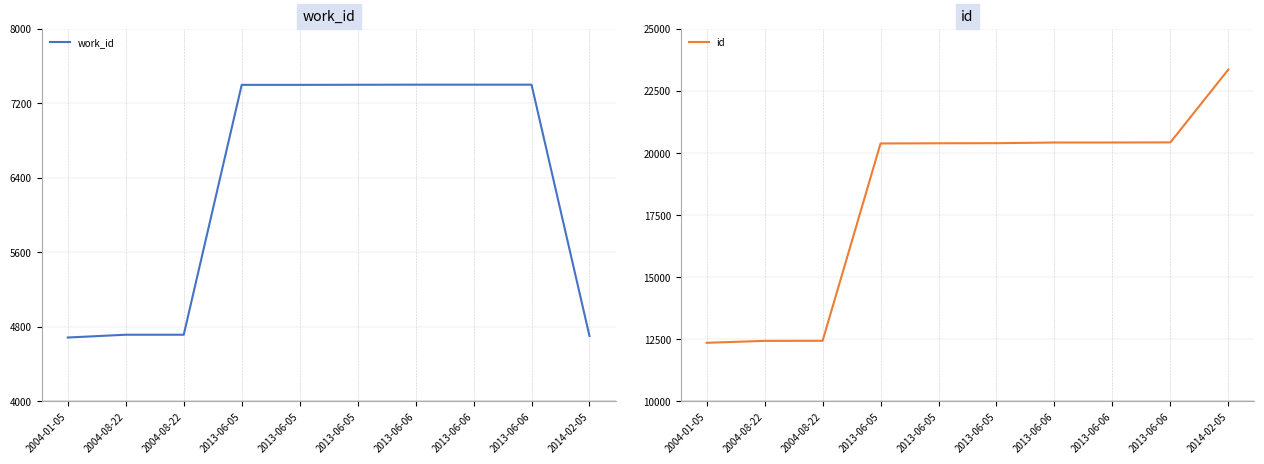

What is the sum of all work_id values?

63221